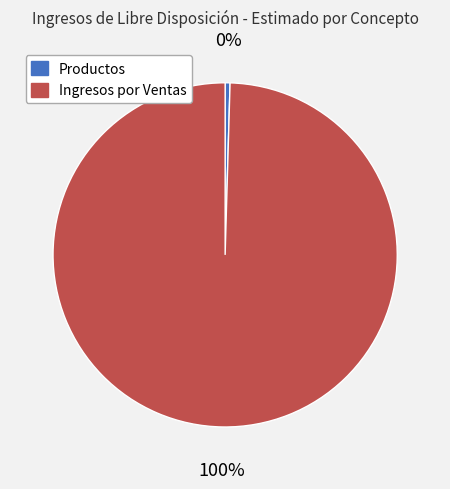

Is the sum of Productos and Ingresos por Ventas greater than half?

Yes